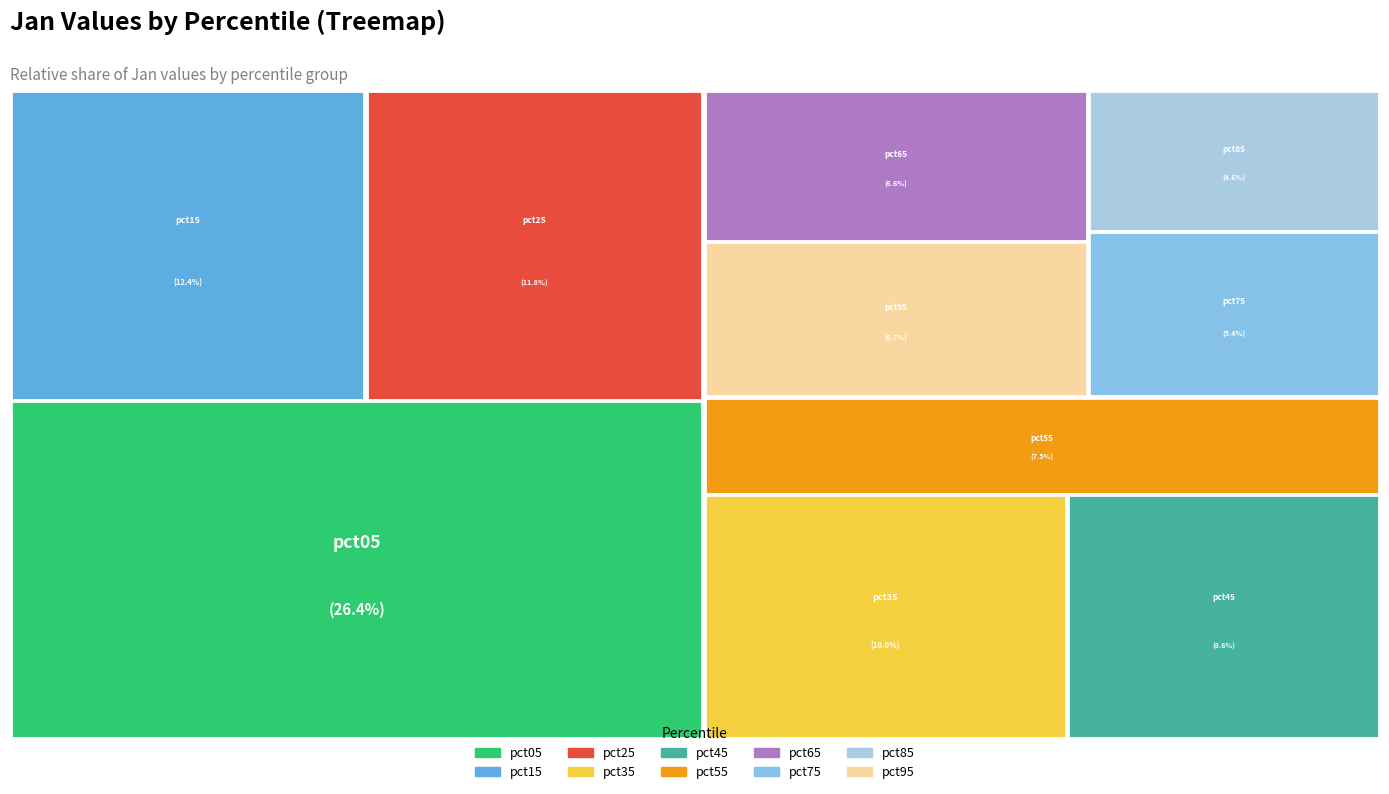

True or false: pct25 accounts for 12% of the total.

True